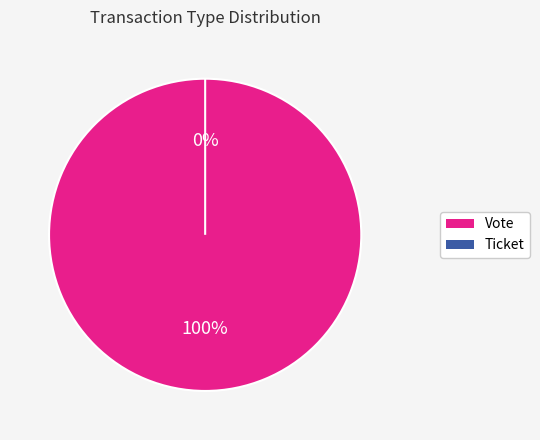

Between Vote and Ticket, which is larger?

Vote